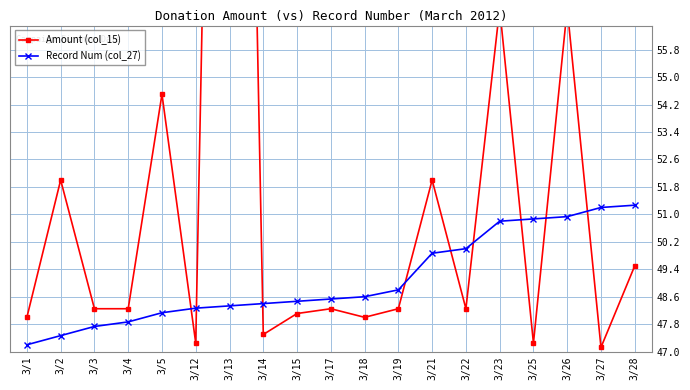

What are all the series names shown in the legend?

Amount (col_15), Record Num (col_27)